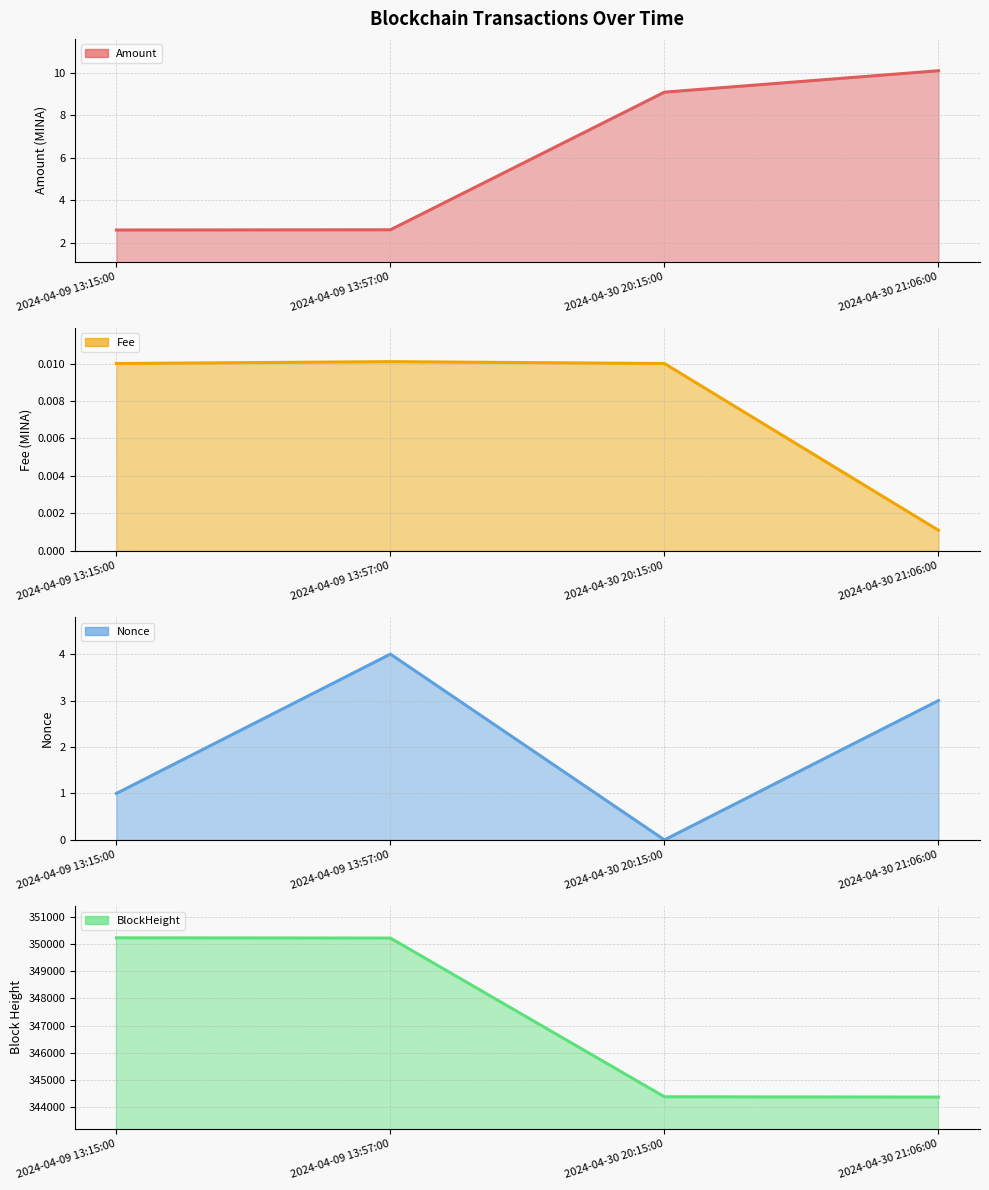

Does the chart have visible grid lines?

Yes